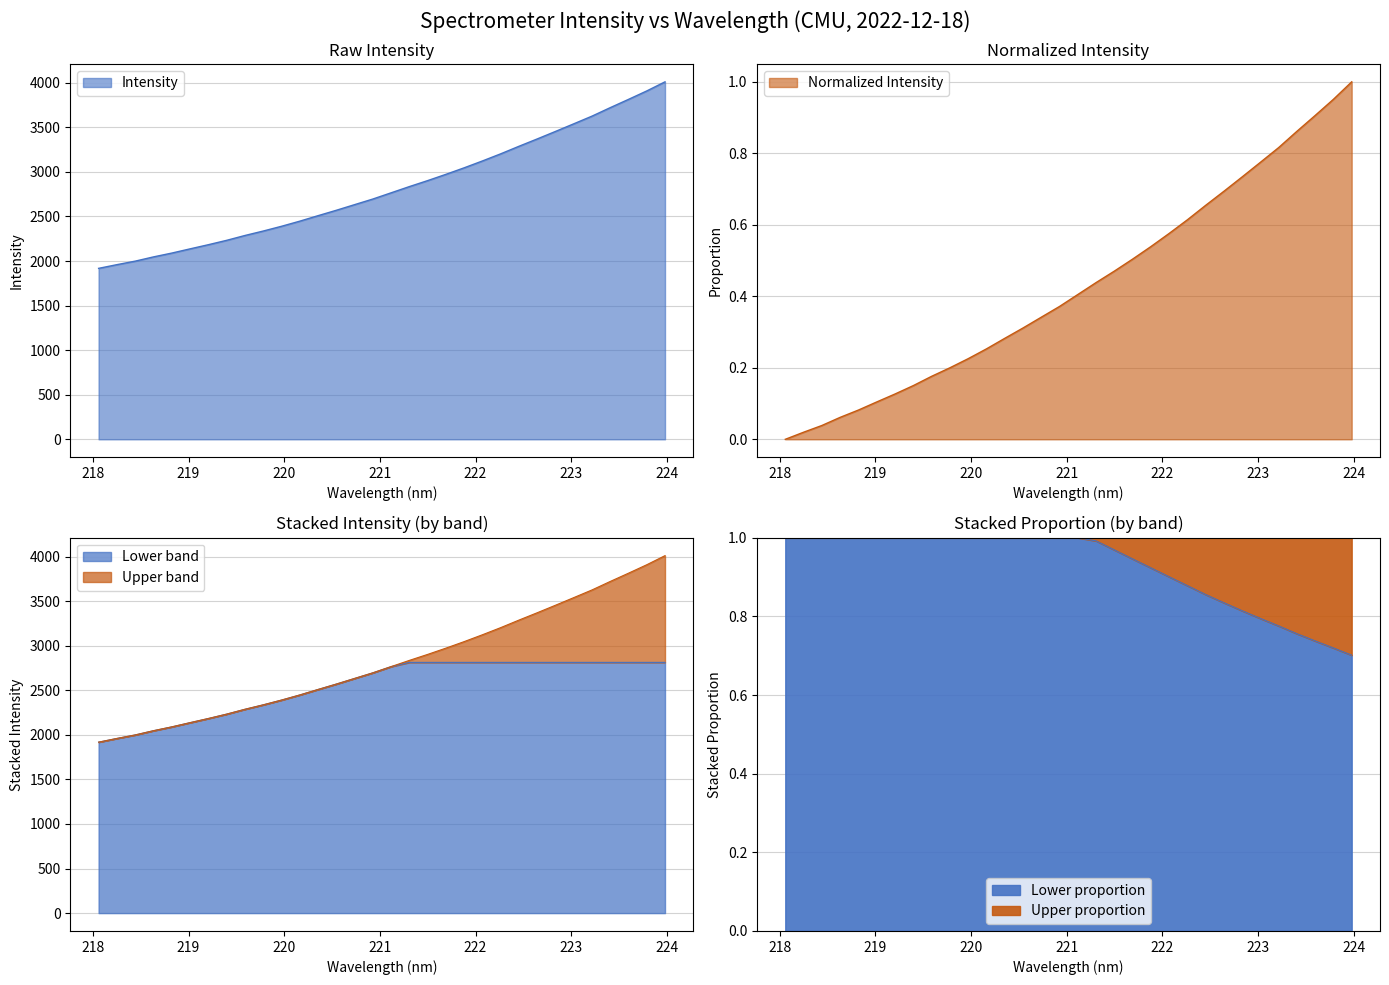

Reading left to right, what are all the values shown in this chart?

0.0	0.0	0.0	0.1	0.1	0.1	0.1	0.2	0.2	0.2	0.2	0.3	0.3	0.3	0.3	0.4	0.4	0.4	0.5	0.5	0.5	0.6	0.6	0.7	0.7	0.7	0.8	0.8	0.9	0.9	1.0	1.0